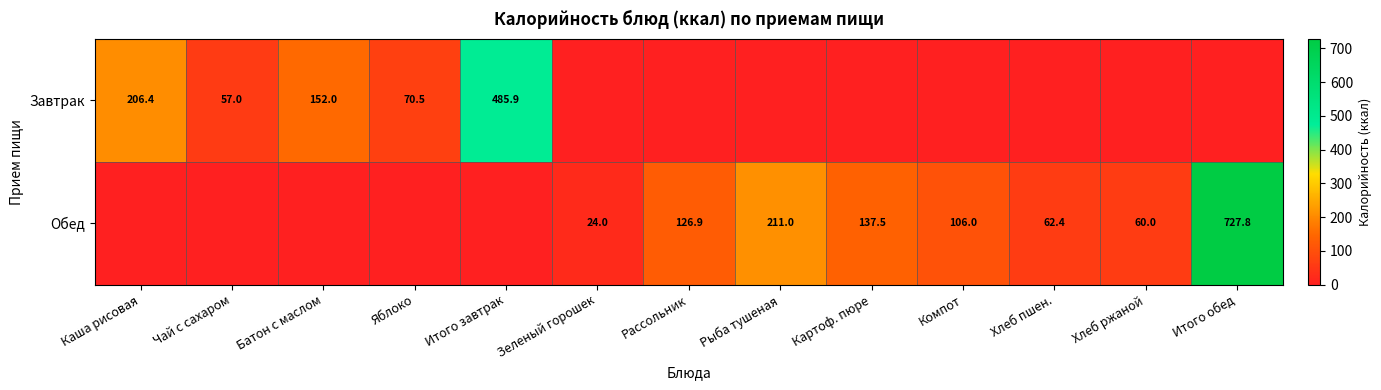

True or false: Завтрак has a value of 152.0 at Батон с маслом.

True